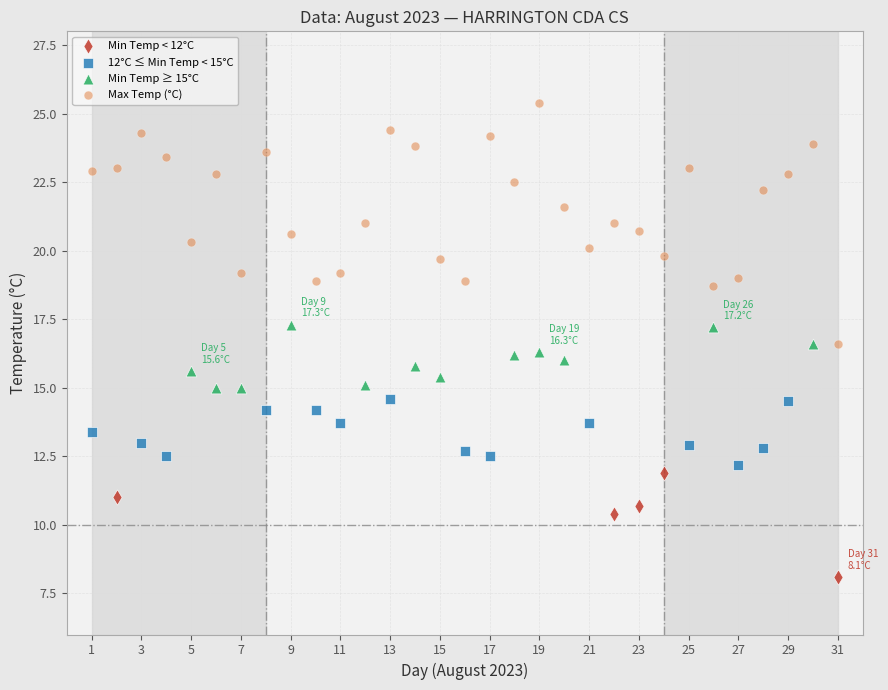

Which series has the widest spread of Y values?

Max Temp (°C)